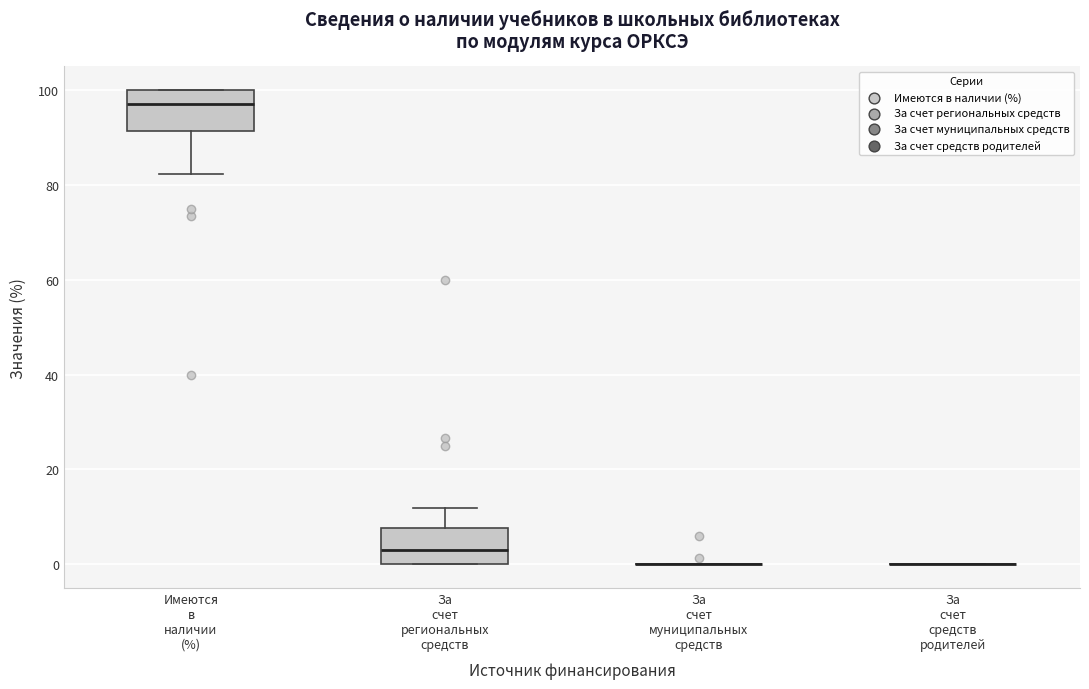

Where does the median line of the box for За счет региональных средств sit on the y-axis? The values are not printed on the chart, so give them approximately, as read against the axis.

4